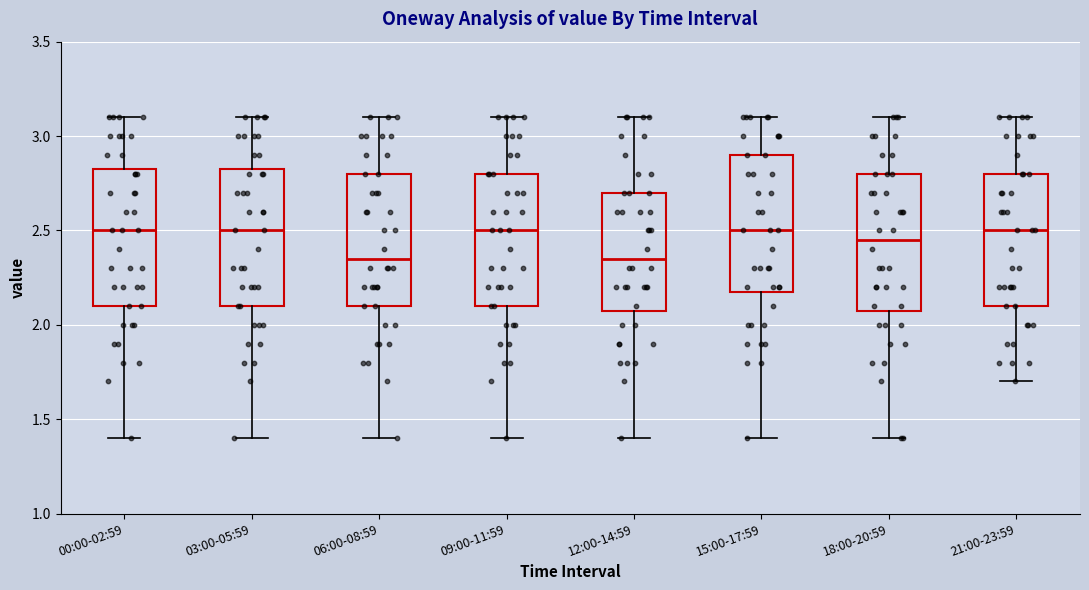

Reading left to right, transcribe this box plot: for each box, give where its median line is, the range the box spans, and where its two whiskers end, as read against the y-axis. The values are not printed on the chart, so give them approximately, as read against the axis.

00:00-02:59: median 2.50, box 2.10 to 2.85, whiskers 1.40 to 3.10
03:00-05:59: median 2.50, box 2.10 to 2.85, whiskers 1.40 to 3.10
06:00-08:59: median 2.35, box 2.10 to 2.80, whiskers 1.40 to 3.10
09:00-11:59: median 2.50, box 2.10 to 2.80, whiskers 1.40 to 3.10
12:00-14:59: median 2.35, box 2.10 to 2.70, whiskers 1.40 to 3.10
15:00-17:59: median 2.50, box 2.20 to 2.90, whiskers 1.40 to 3.10
18:00-20:59: median 2.45, box 2.10 to 2.80, whiskers 1.40 to 3.10
21:00-23:59: median 2.50, box 2.10 to 2.80, whiskers 1.70 to 3.10